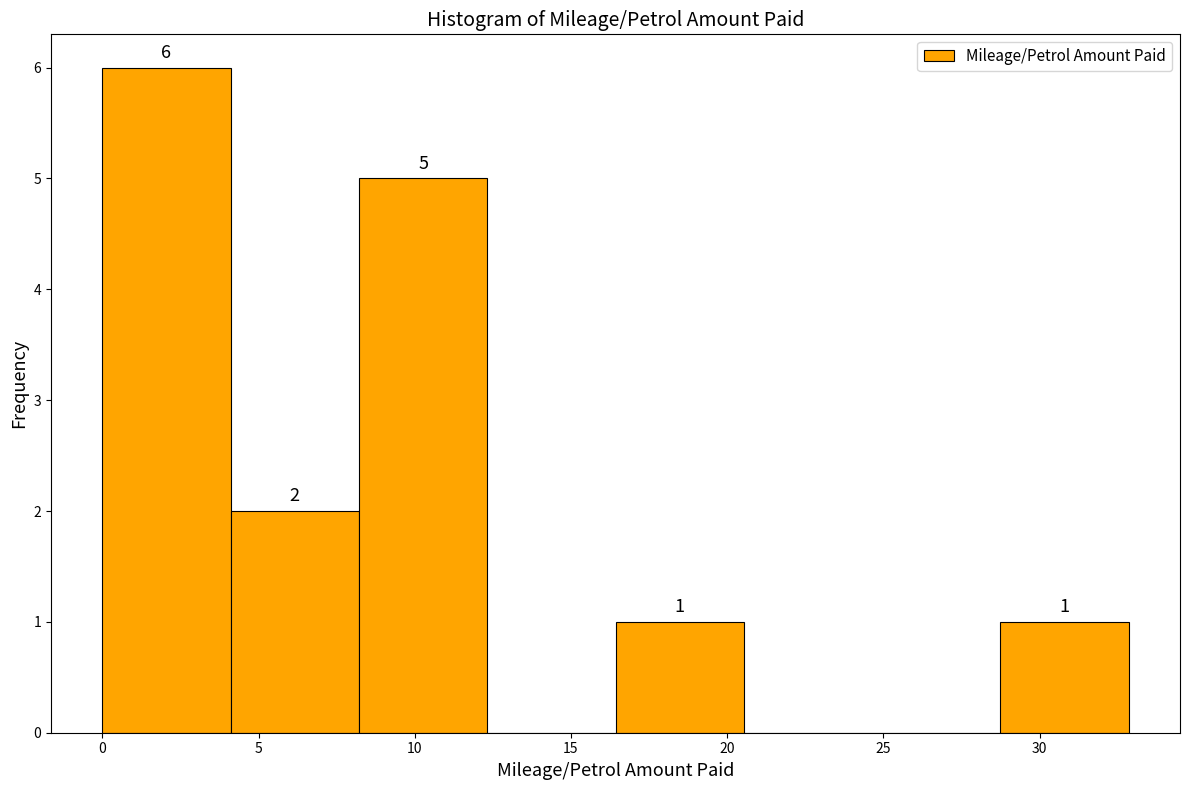

Which range on the x-axis has the tallest bar?

0.0 to 4.0